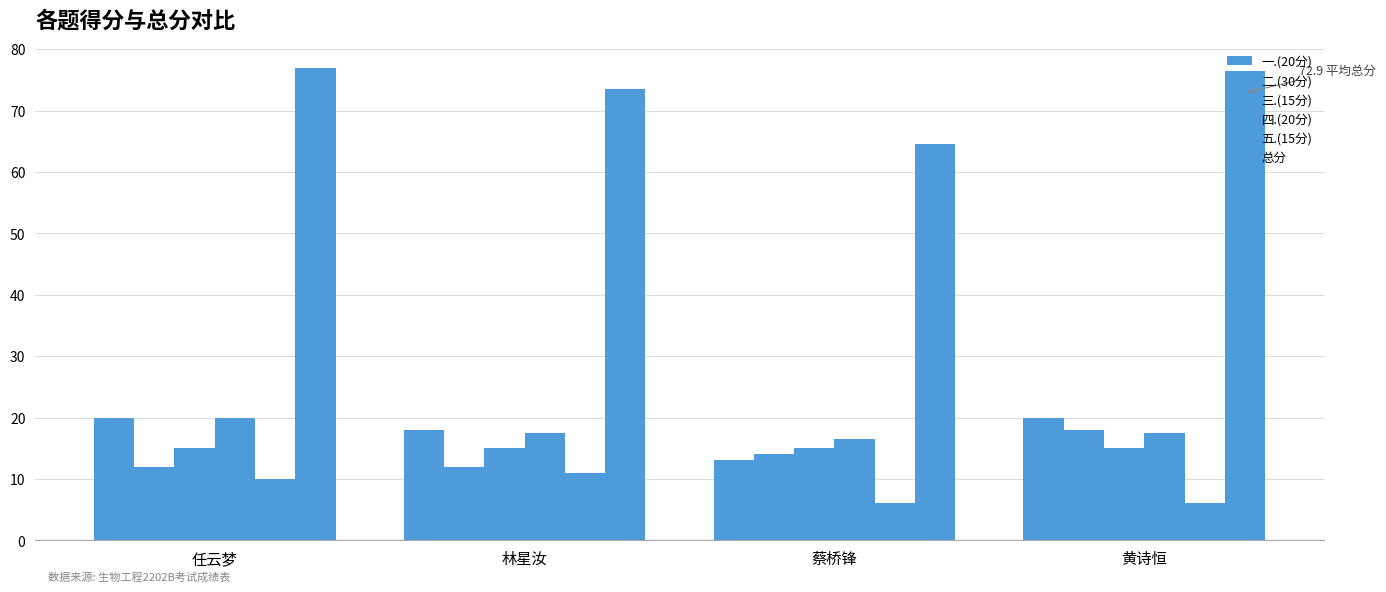

What is the sum of all 一.(20分) values?

71.0